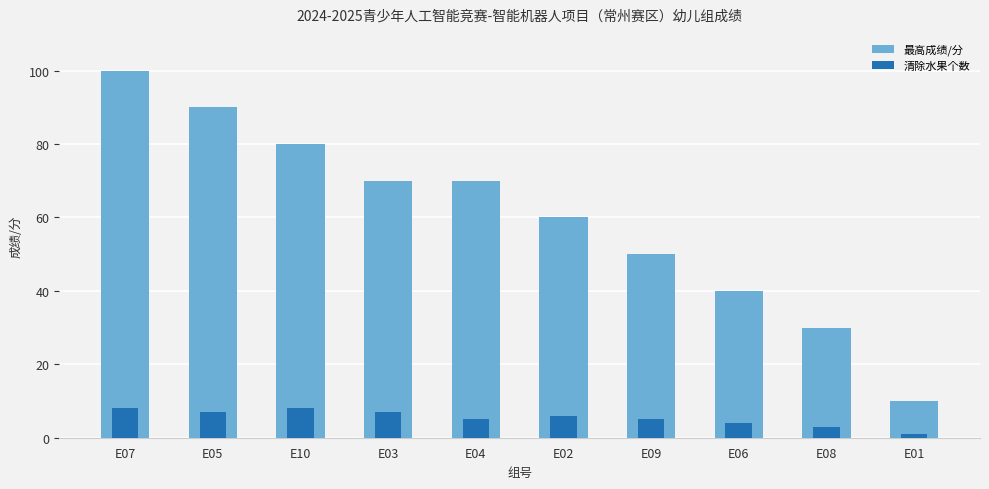

List the labels in order of 最高成绩/分 value, largest first.

E07, E05, E10, E03, E04, E02, E09, E06, E08, E01